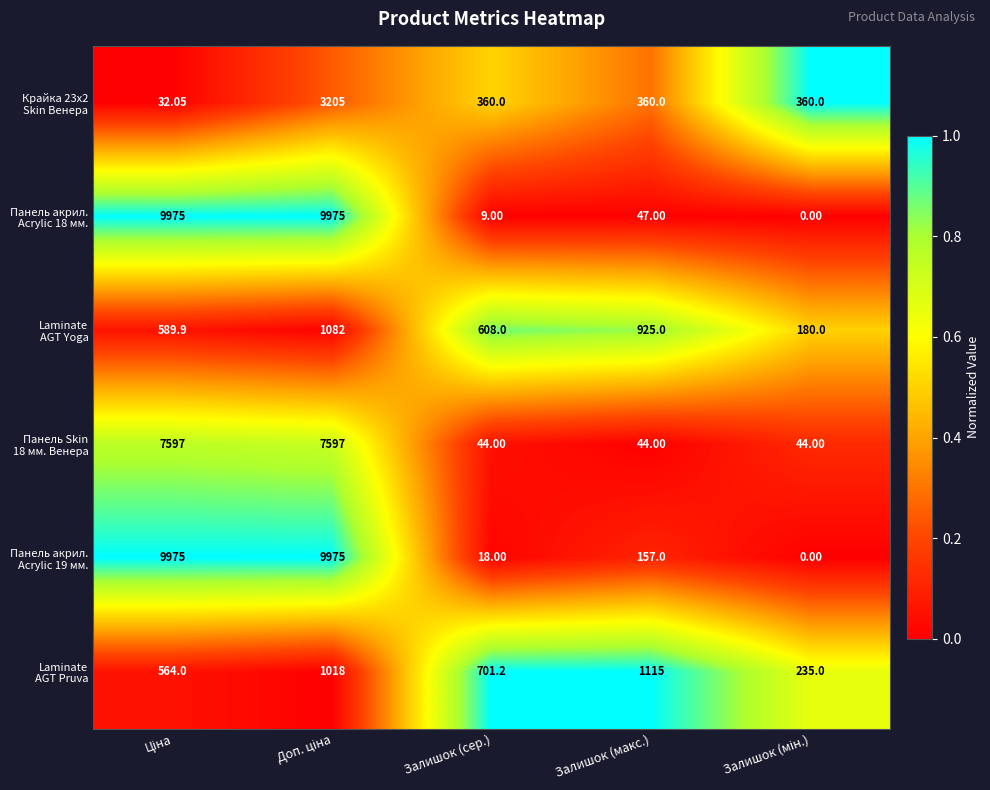

Which series has the largest total across all categories?

Laminate AGT Pruva